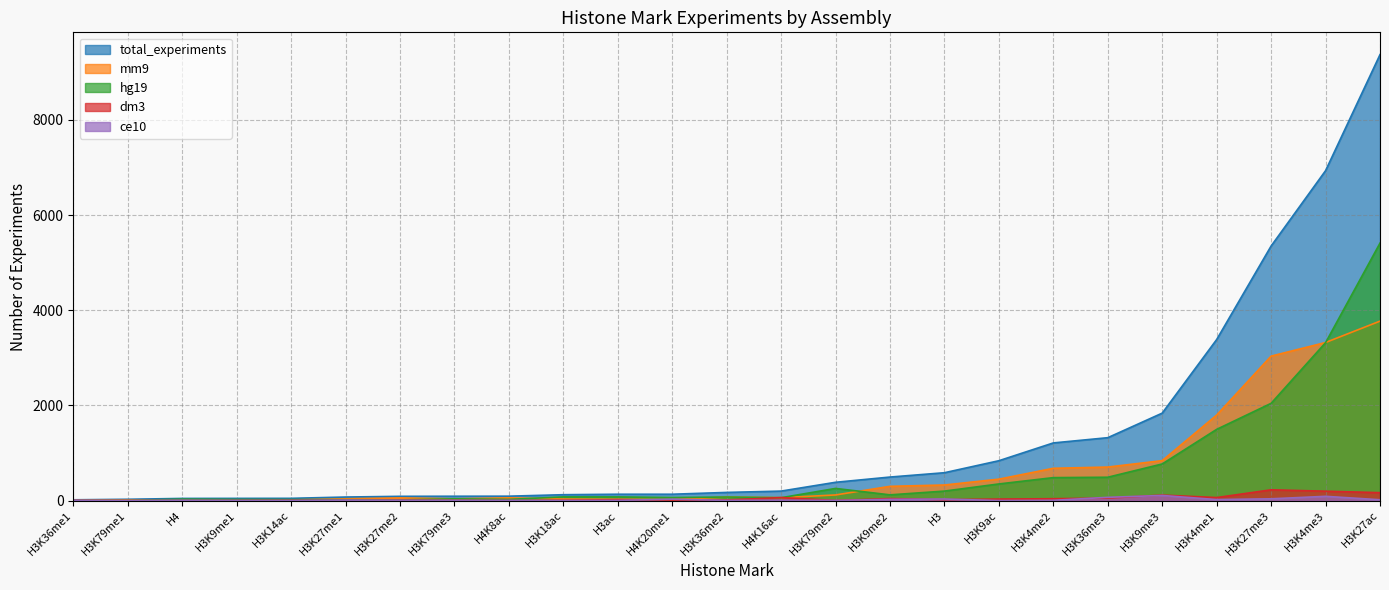

What is the difference between the second highest and second lowest values in the hg19 series?

3314